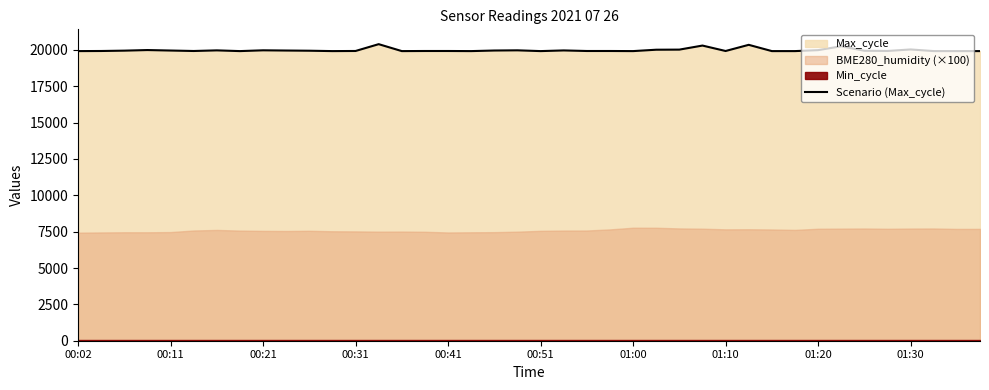

The value of Scenario (Max_cycle) at 00:51 is 19916. True or false?

True